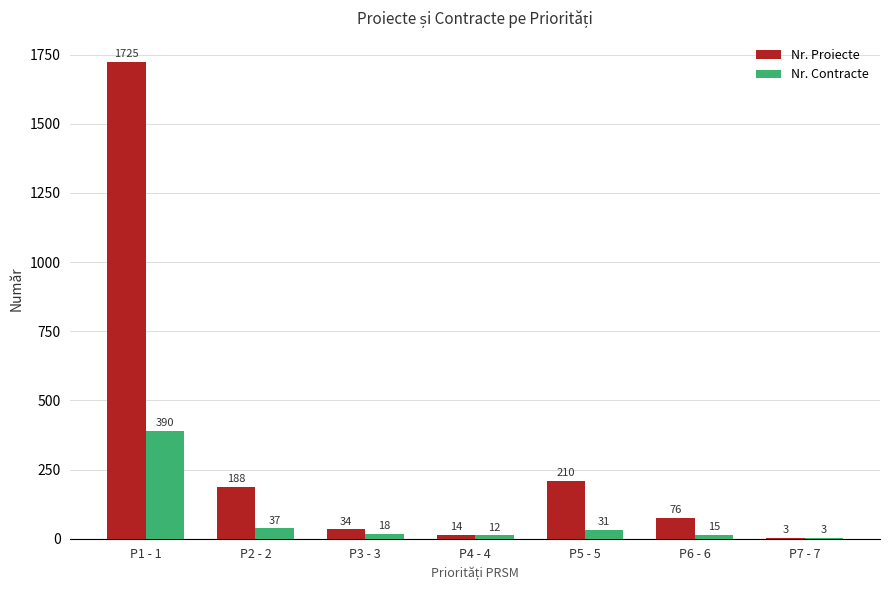

What is the sum of the Nr. Proiecte values at P2 - 2 and P3 - 3?

222